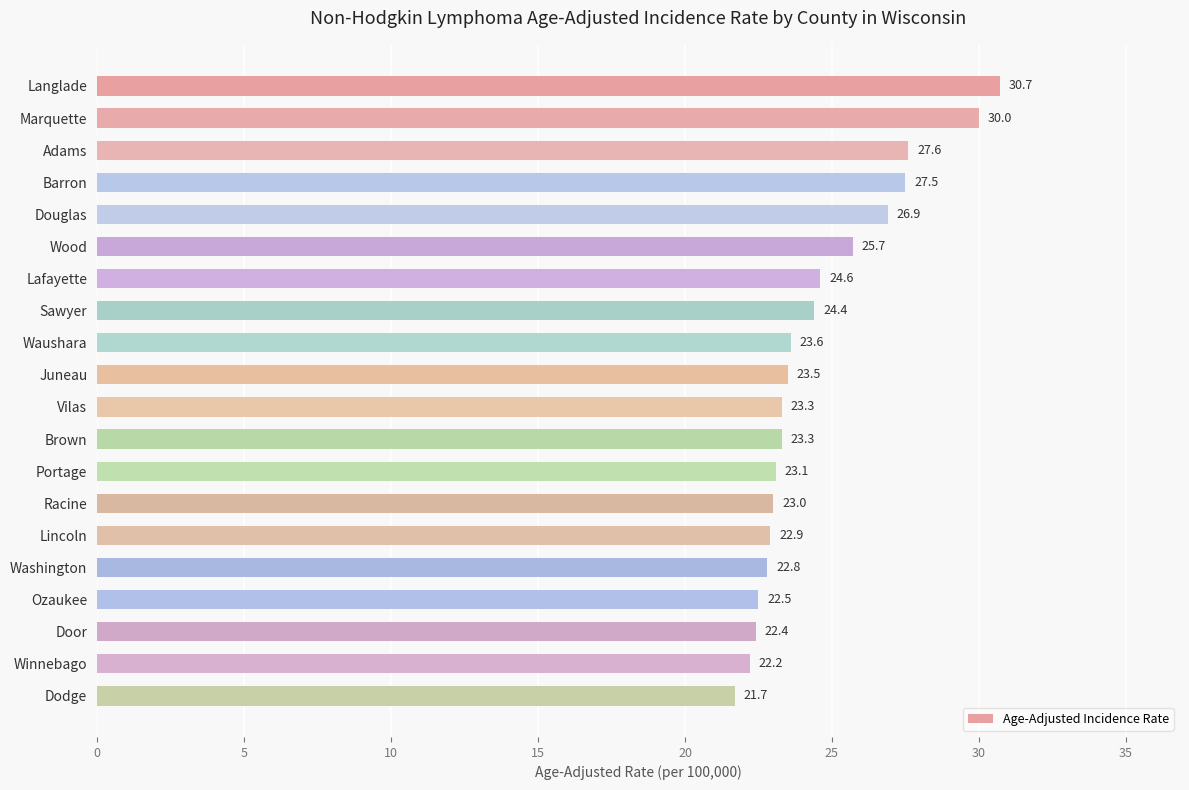

Reading top to bottom, list all the values displayed in this chart.

Langlade=30.7	Marquette=30.0	Adams=27.6	Barron=27.5	Douglas=26.9	Wood=25.7	Lafayette=24.6	Sawyer=24.4	Waushara=23.6	Juneau=23.5	Vilas=23.3	Brown=23.3	Portage=23.1	Racine=23.0	Lincoln=22.9	Washington=22.8	Ozaukee=22.5	Door=22.4	Winnebago=22.2	Dodge=21.7